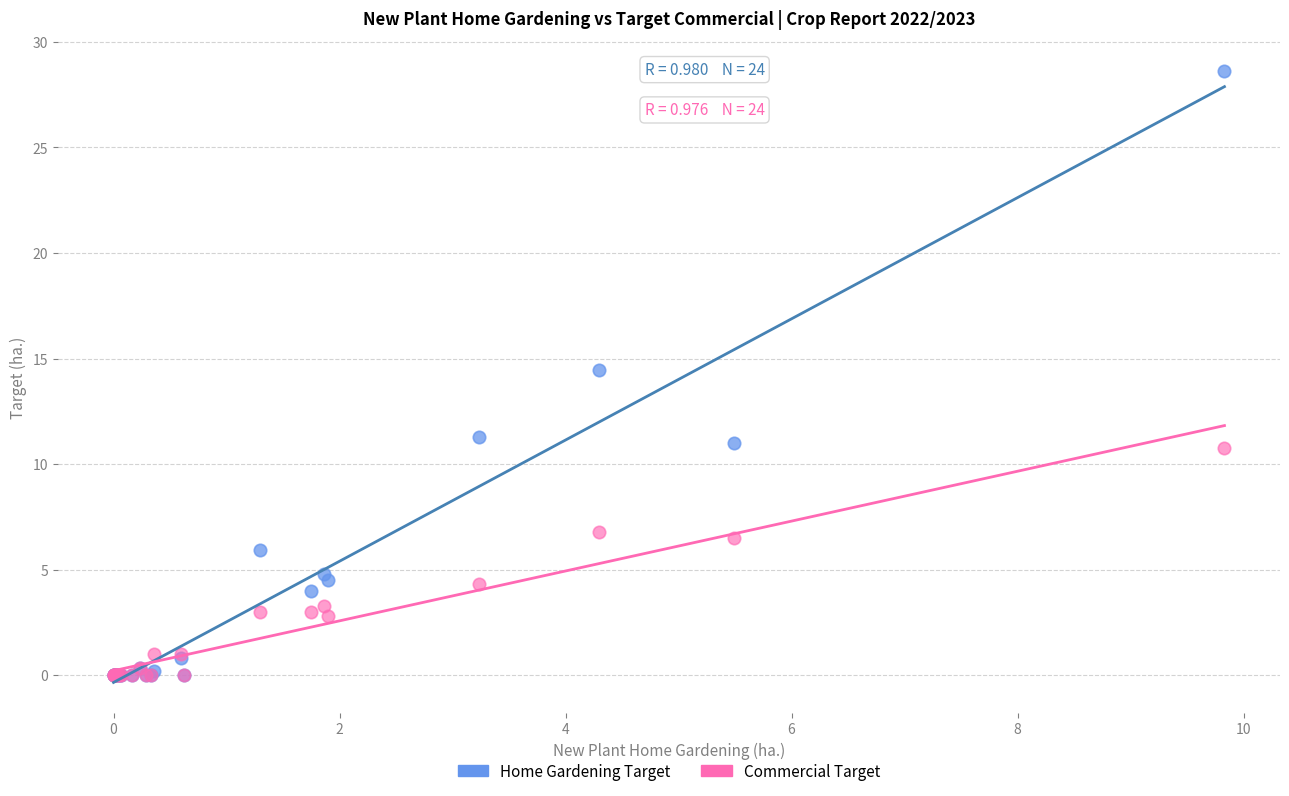

In the Home Gardening Target series, what Y value is closest to 14?

14.5